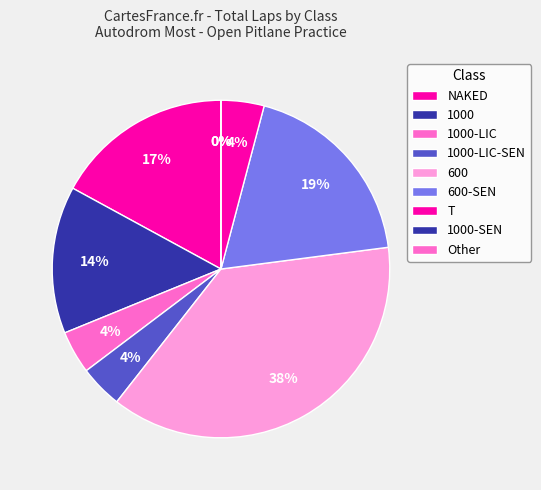

Does 600 account for over 50% of the chart?

No